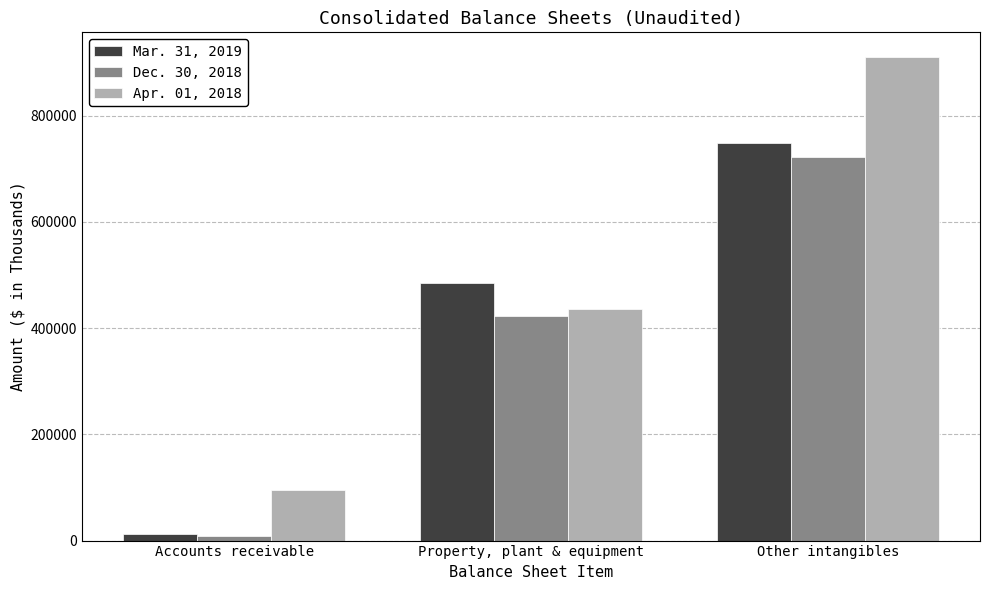

True or false: Apr. 01, 2018 has a value of 911300 at Other intangibles.

True